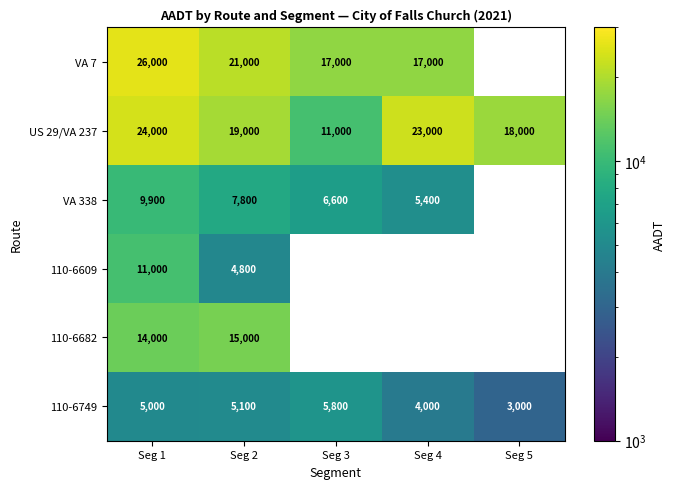

What is the approximate value of 110-6749 at Seg 1?

5000